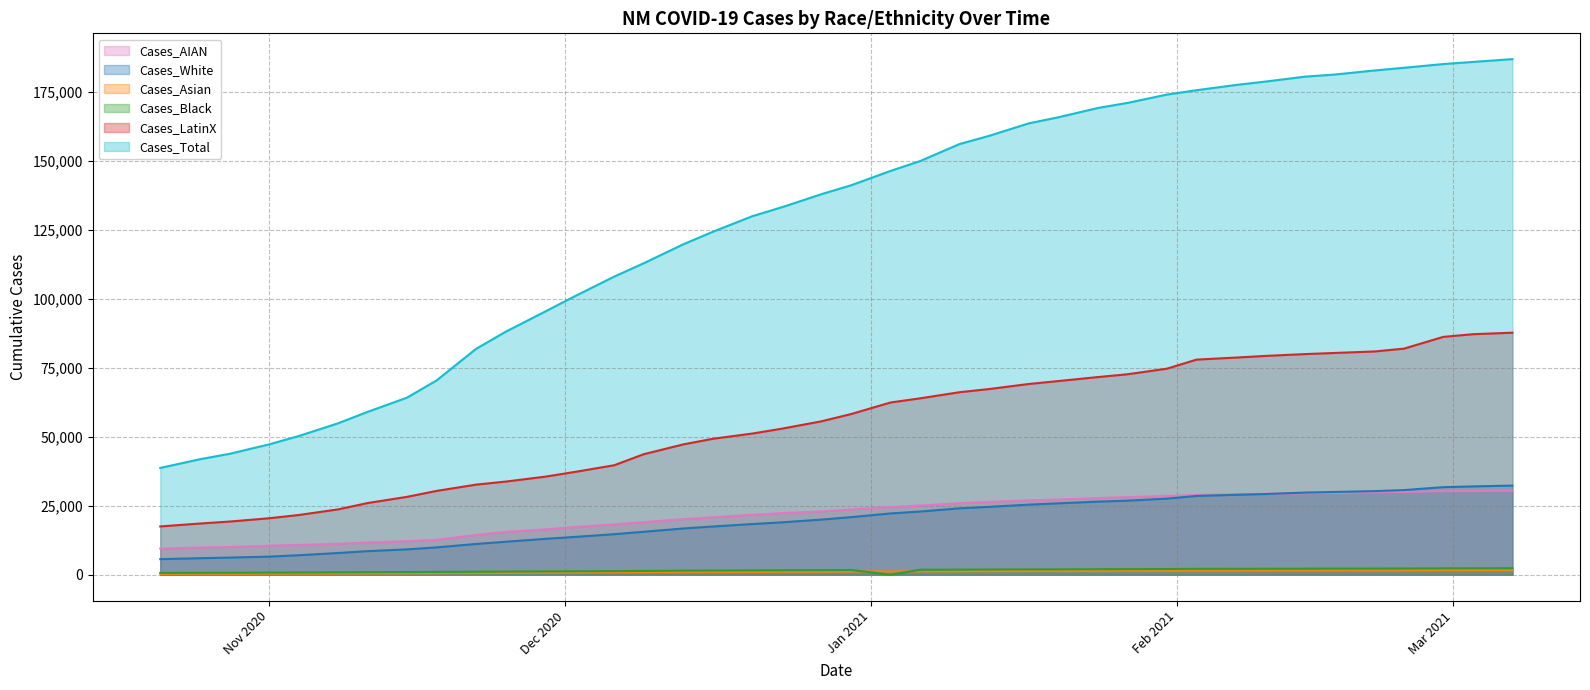

Is the value of Cases_Black at 33 greater than the value of Cases_Asian at 14?

No